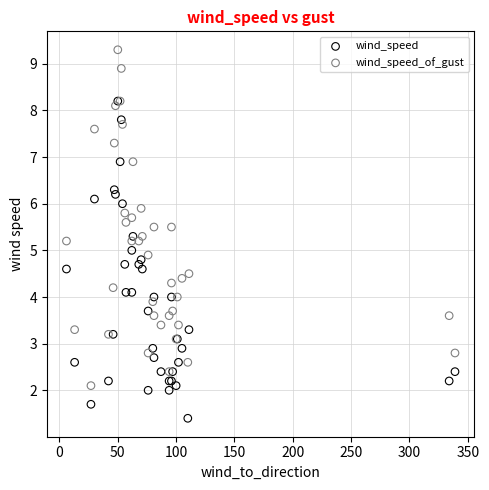

Which series has the largest Y range (max minus min)?

wind_speed_of_gust